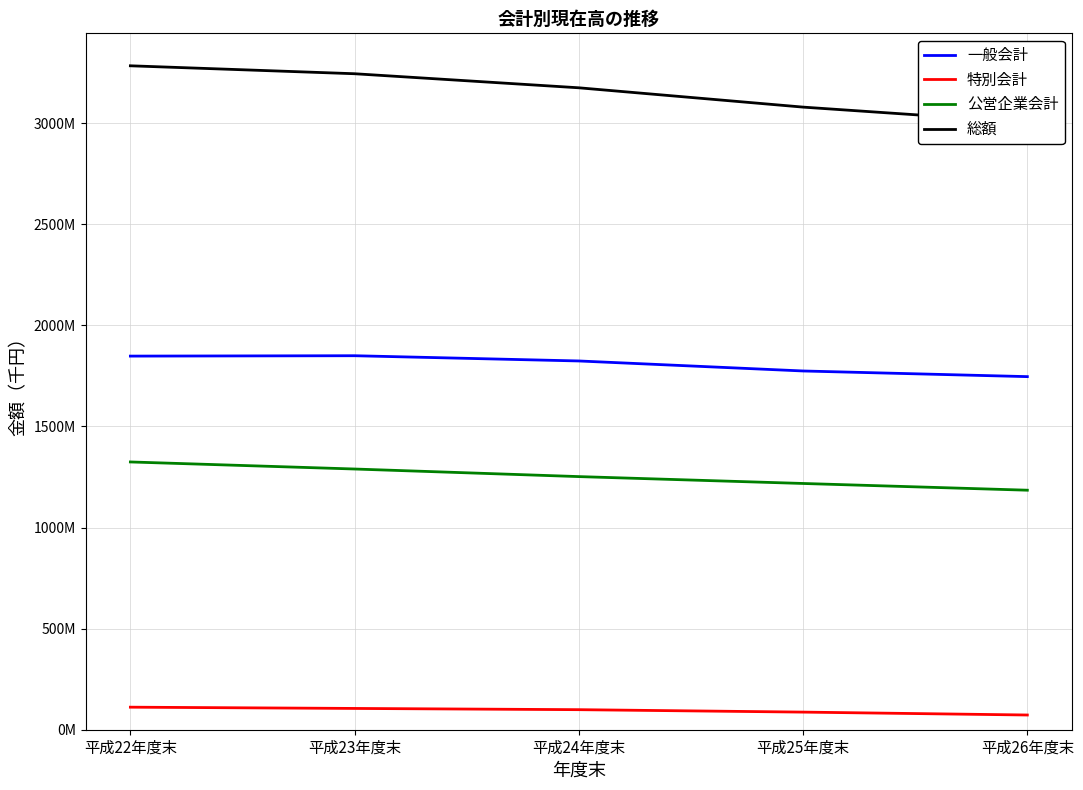

At which label does 特別会計 first exceed 99145043?

平成22年度末